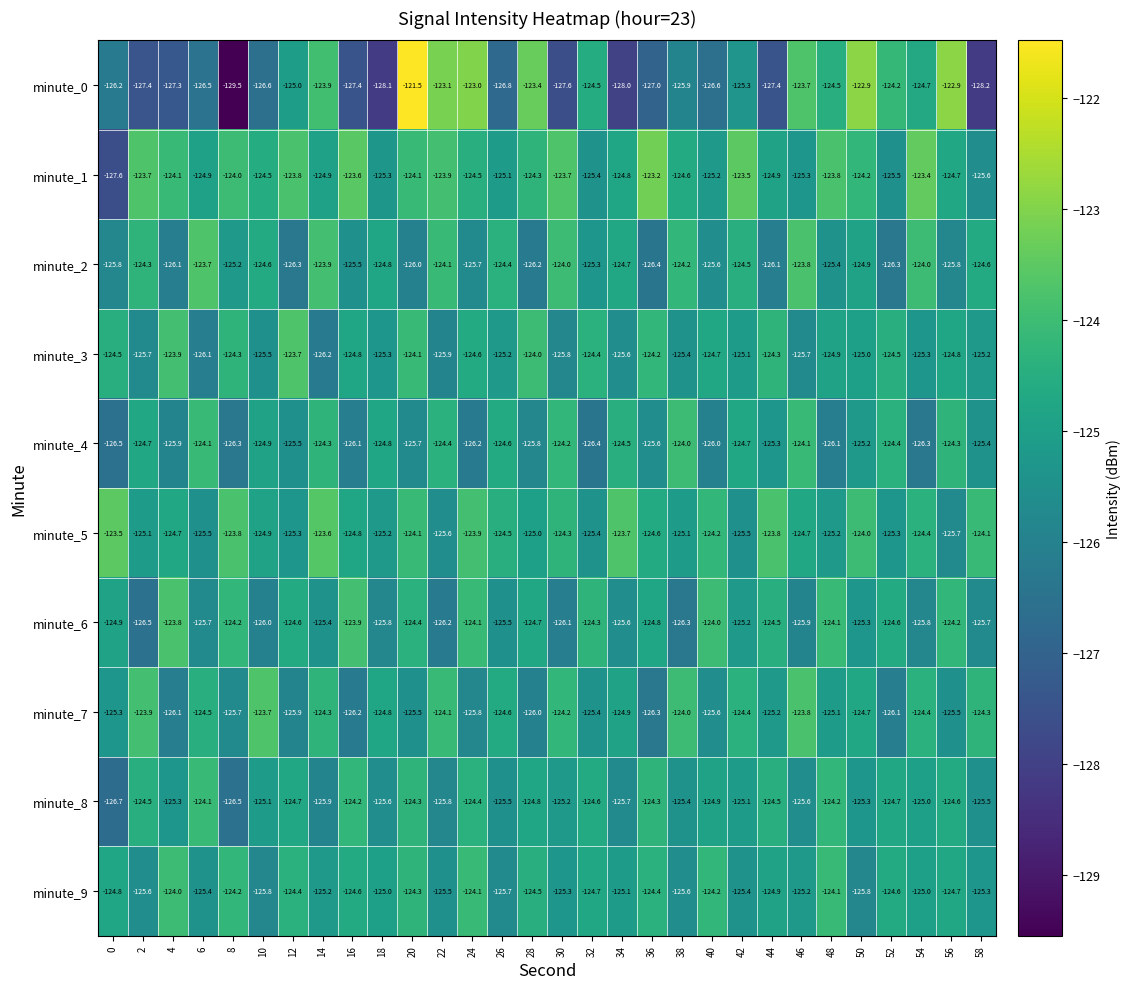

Which series has the largest range (max minus min)?

minute_0